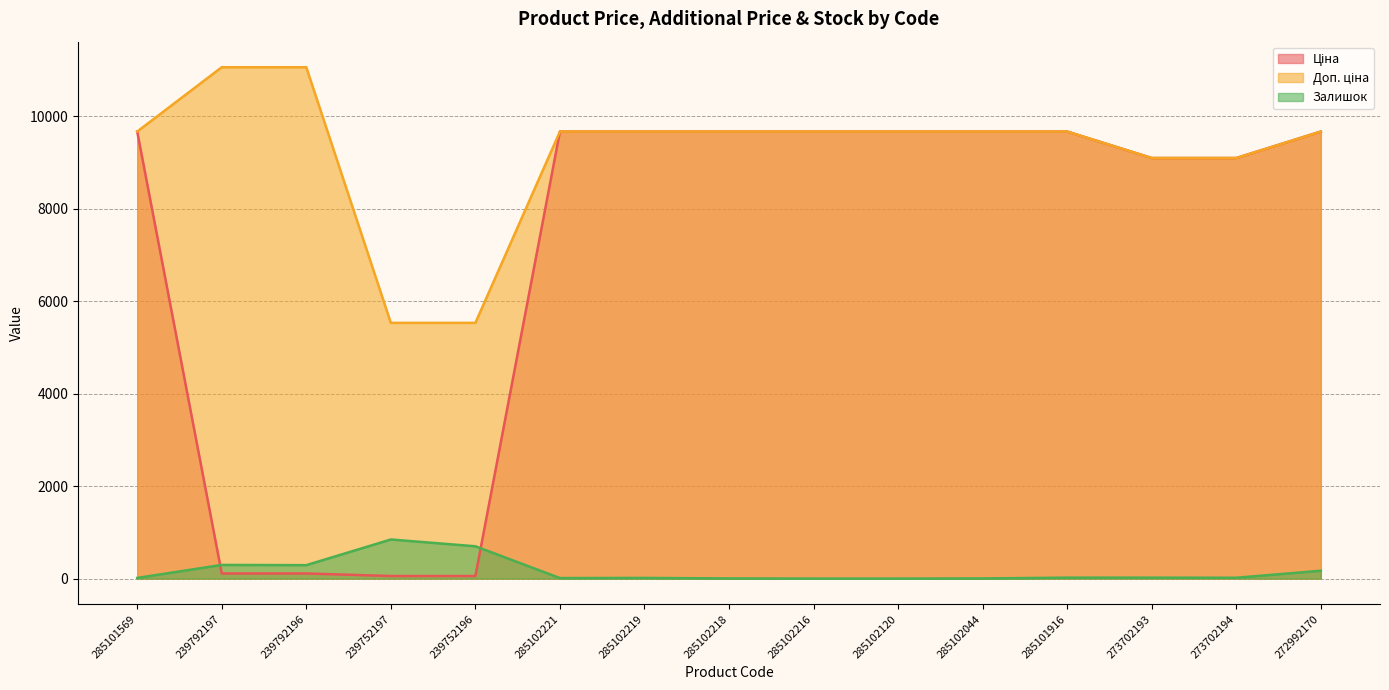

True or false: Доп. ціна and Залишок intersect in this chart.

False